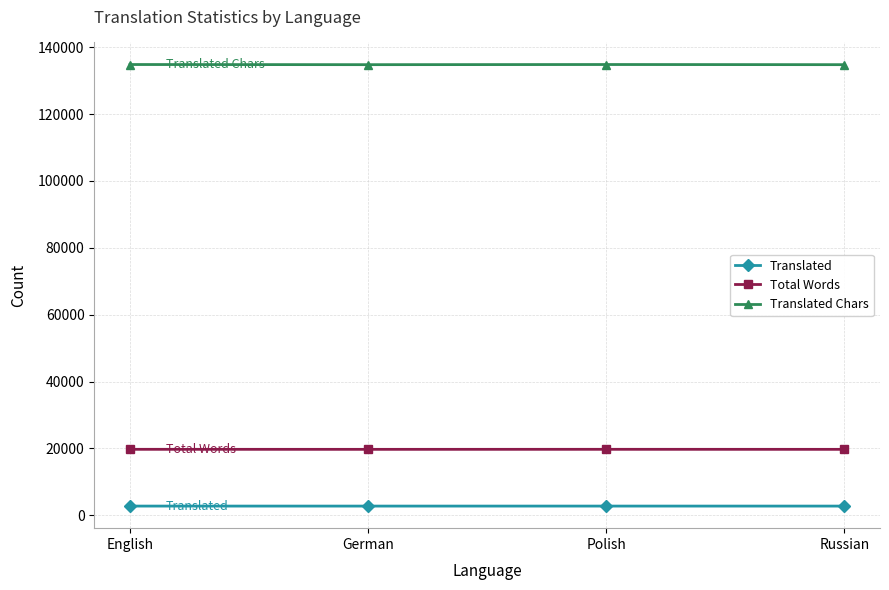

What is the sum of all Translated values?

11040